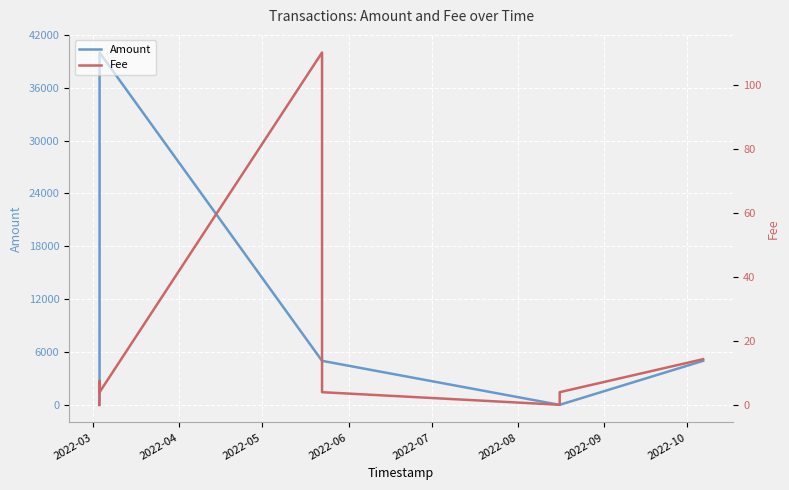

Rank the series by their average value, from highest to lowest.

Amount, Fee